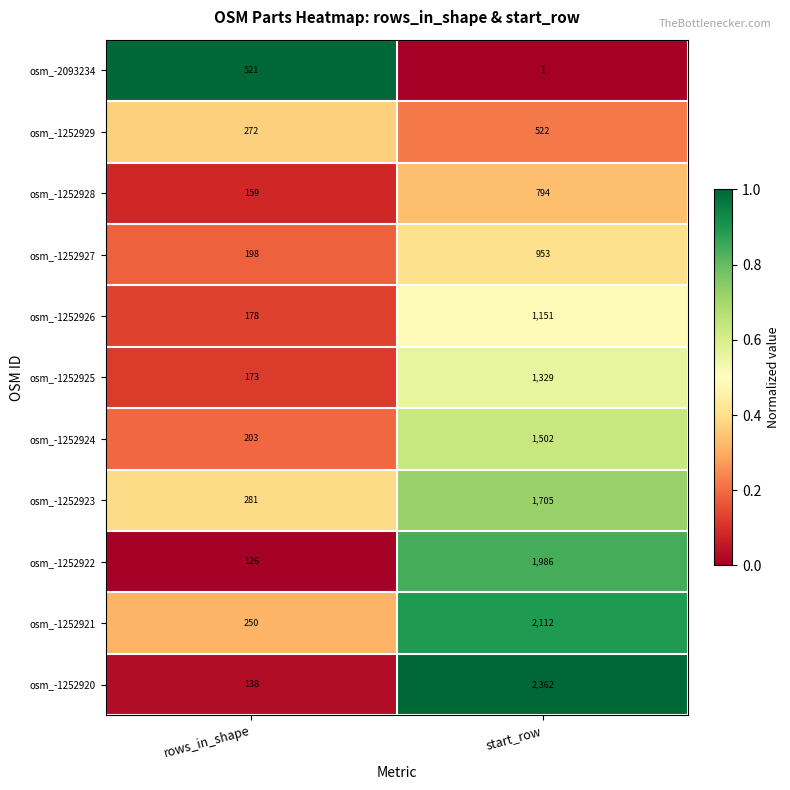

Which series has the largest range (max minus min)?

osm_-1252920